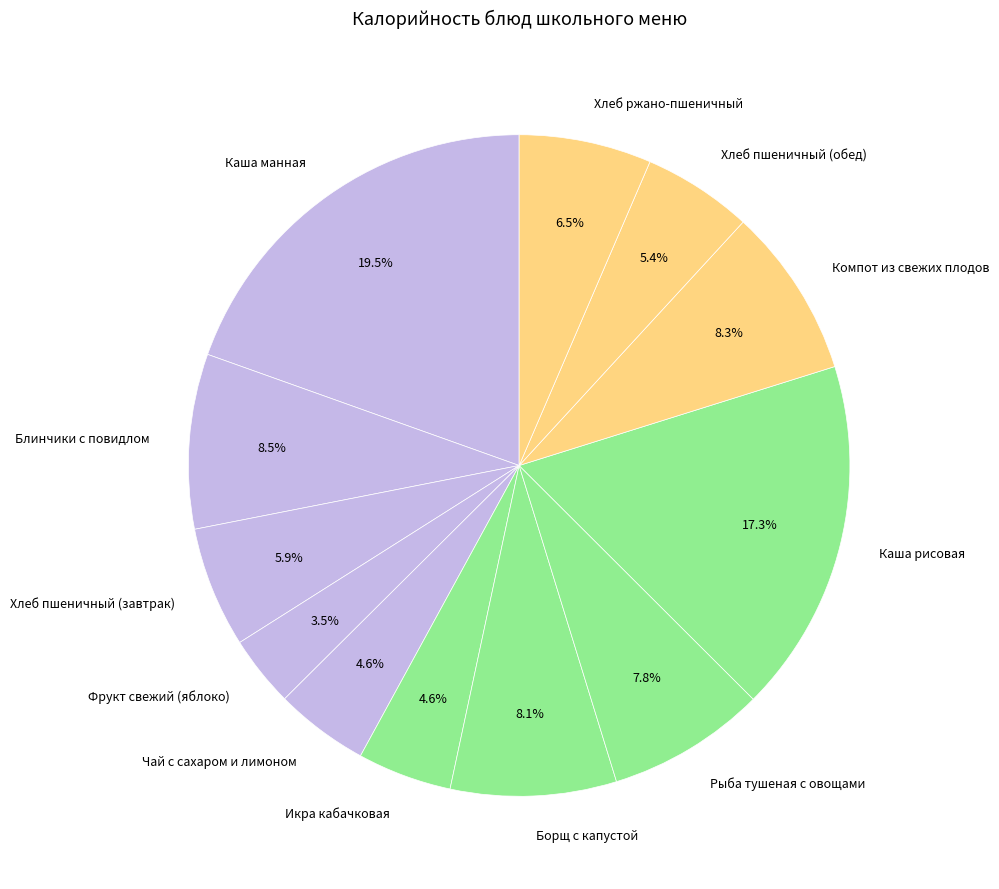

How many slices are in this pie chart?

12